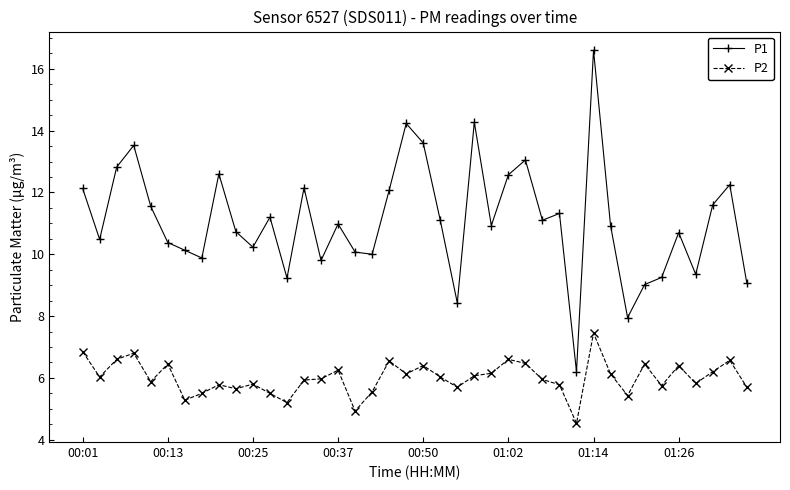

What is the difference between the maximum and minimum values in the P2 series?

2.9